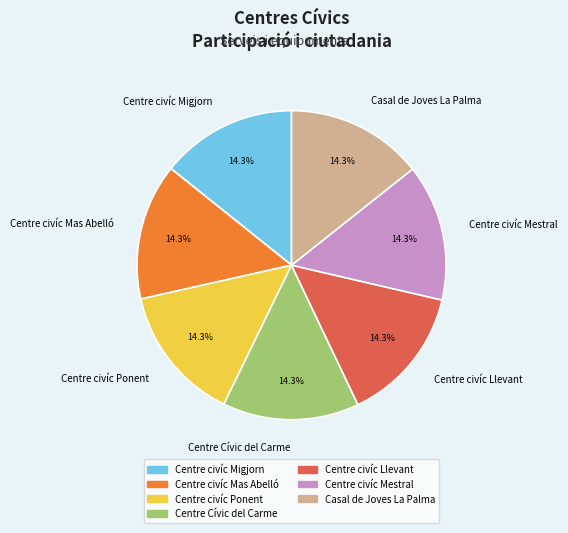

Is the sum of Centre civíc Ponent and Centre civíc Migjorn greater than half?

No